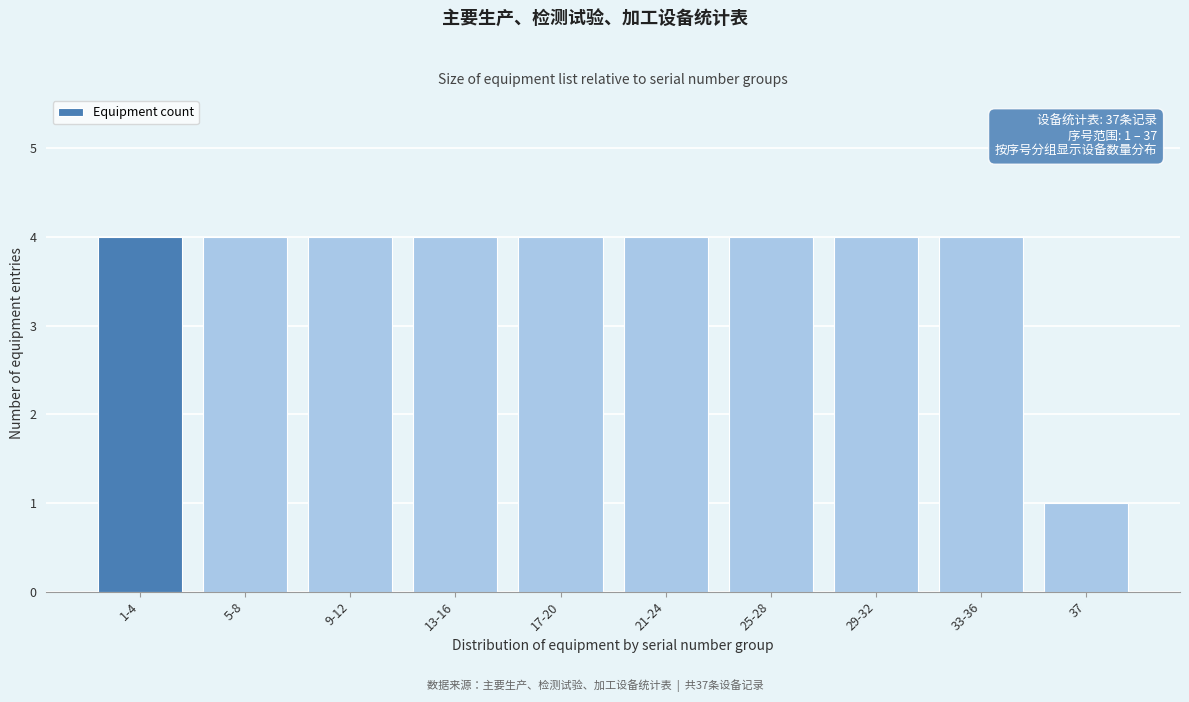

Reading right to left, transcribe all the data shown in this chart.

37=1	33-36=4	29-32=4	25-28=4	21-24=4	17-20=4	13-16=4	9-12=4	5-8=4	1-4=4